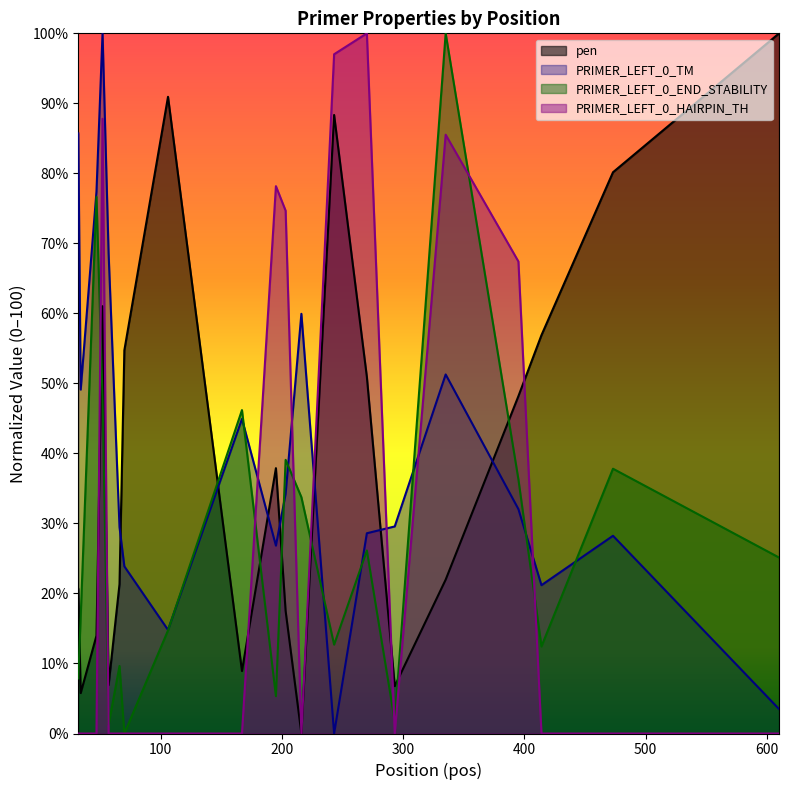

What value does the PRIMER_LEFT_0_END_STABILITY series have at 203?

39.1